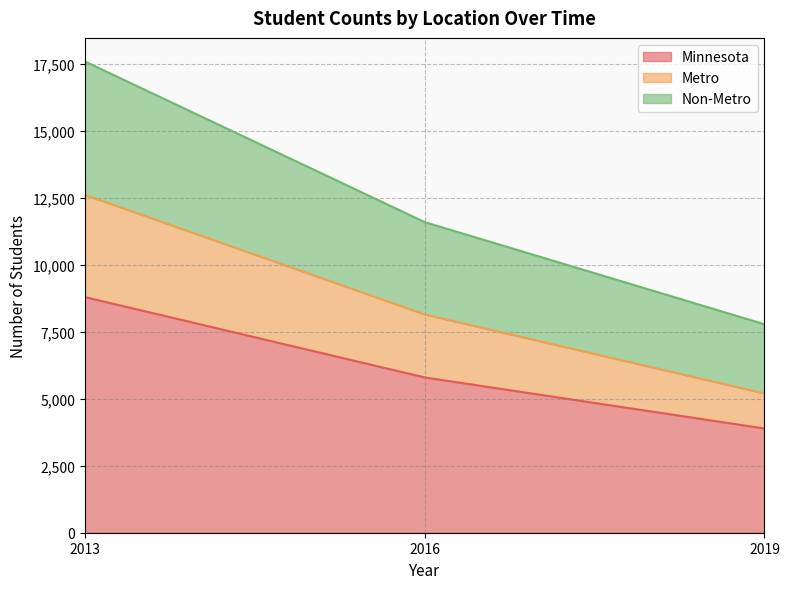

Which has a higher value, 2013 or 2019?

2013